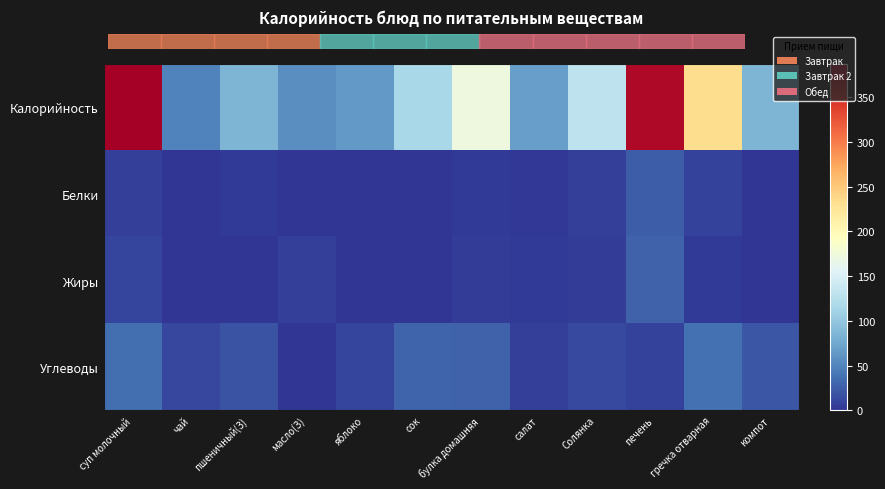

How many distinct data groups are displayed?

4